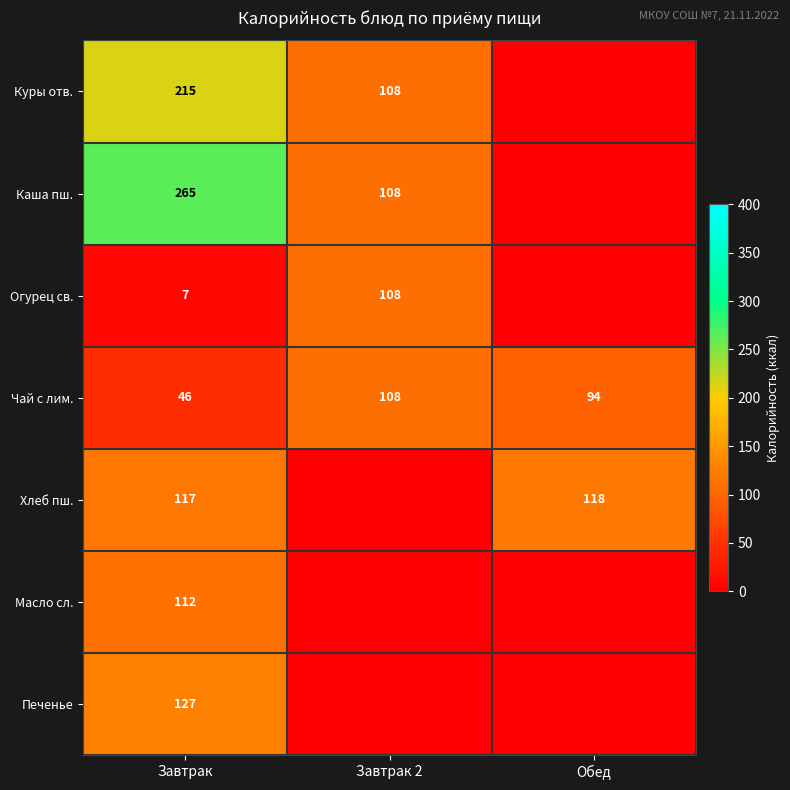

Is it true that Огурец св. equals 108 at Завтрак 2?

True